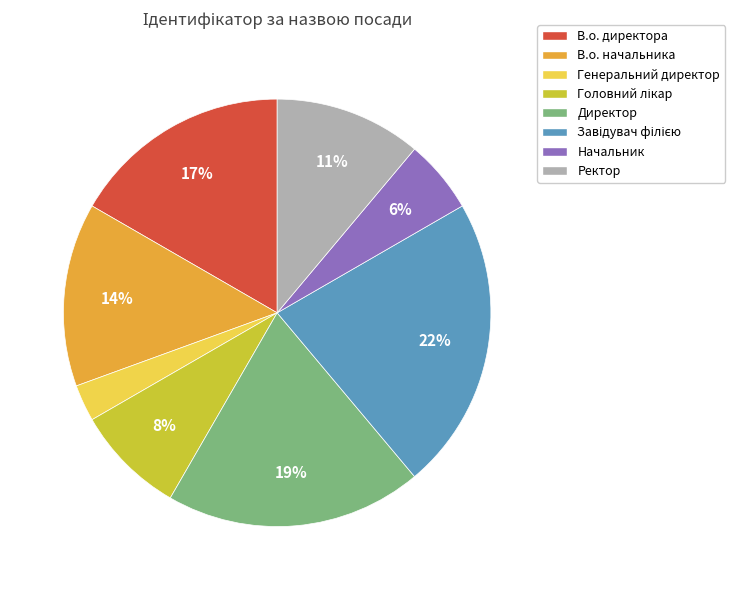

Combined, do В.о. начальника and Генеральний директор account for over 50%?

No